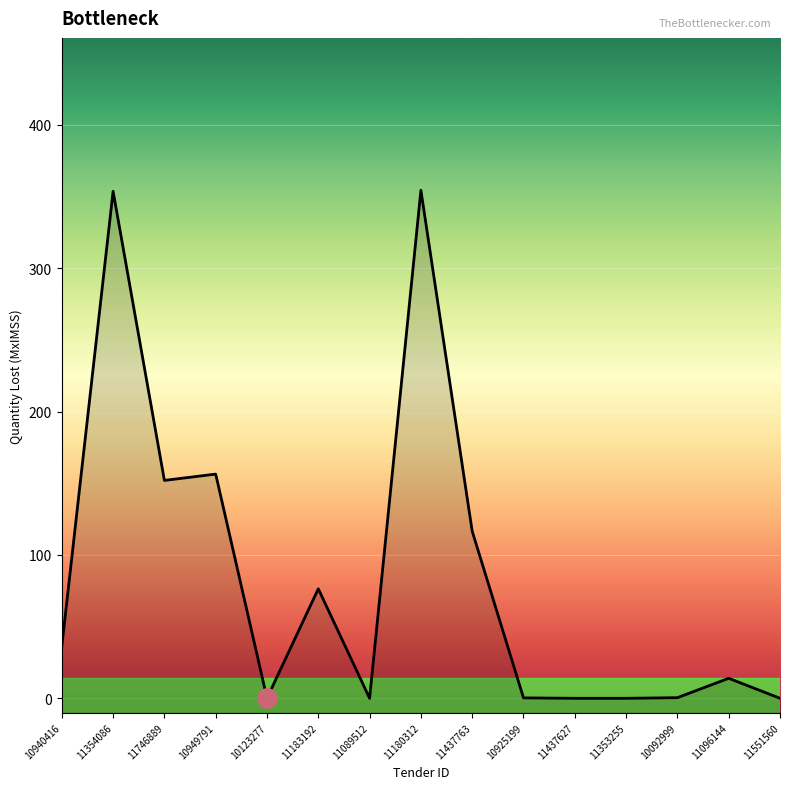

Count the number of data series in this chart.

1